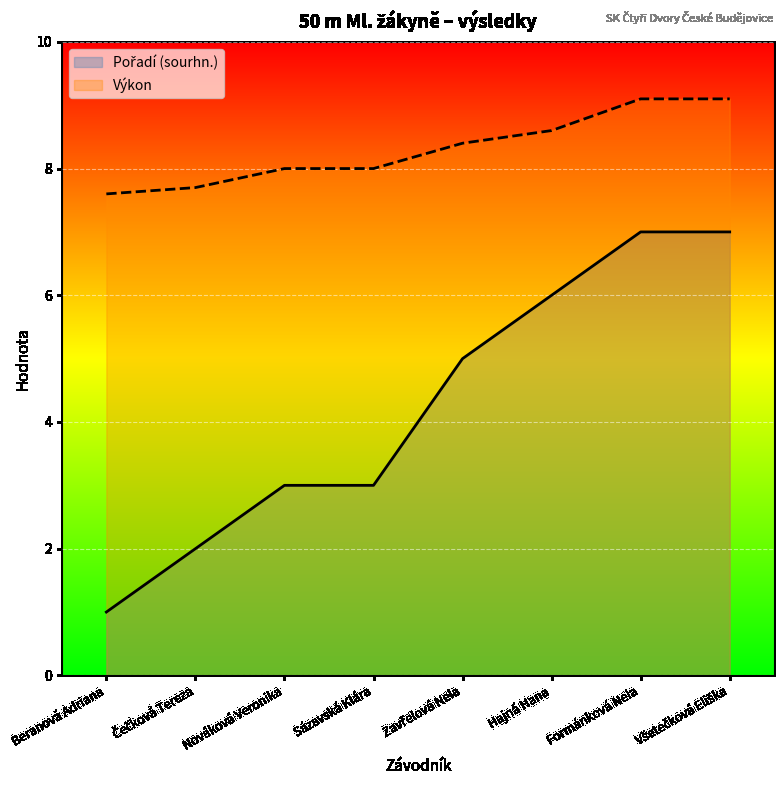

Is it true that Pořadí (sourhn.) equals 6.0 at Hajná Hana?

True